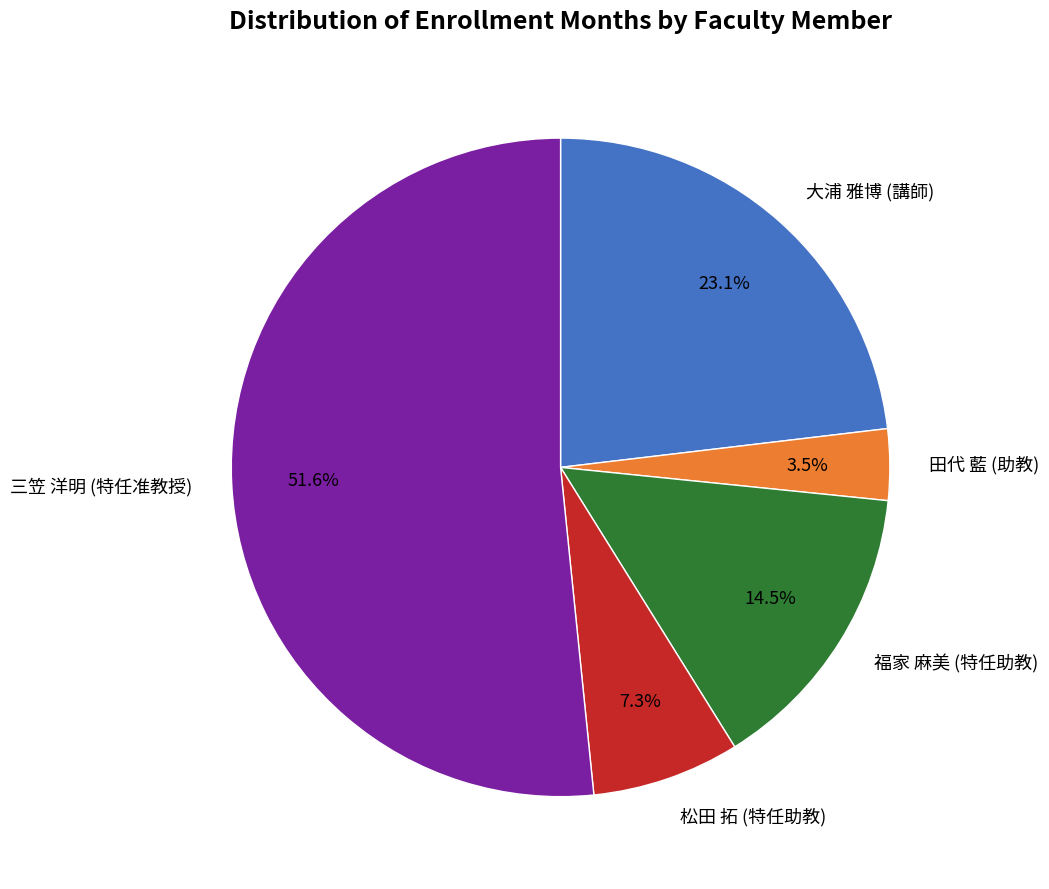

Does 三笠 洋明 (特任准教授) account for over 50% of the chart?

Yes